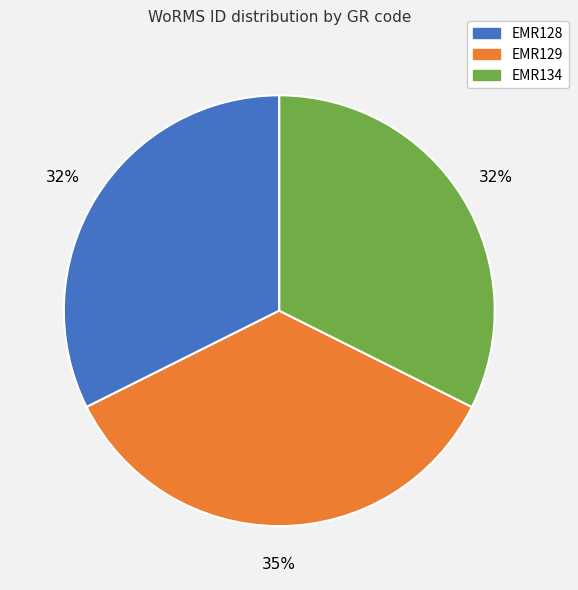

To the nearest percent, what percentage of the pie is EMR134?

32%